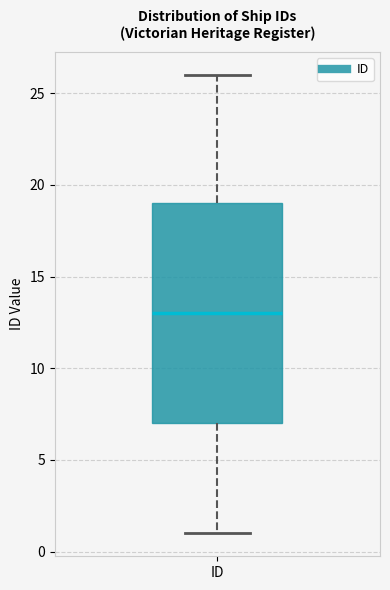

Where is the upper edge of the box for ID on the y-axis? The values are not printed on the chart, so give them approximately, as read against the axis.

19